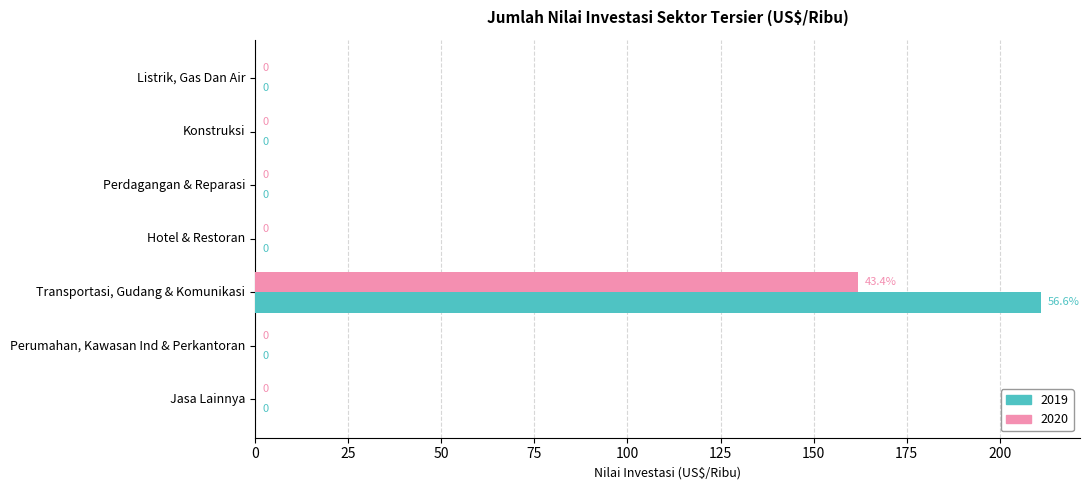

What is the maximum value shown in the chart?

211.0